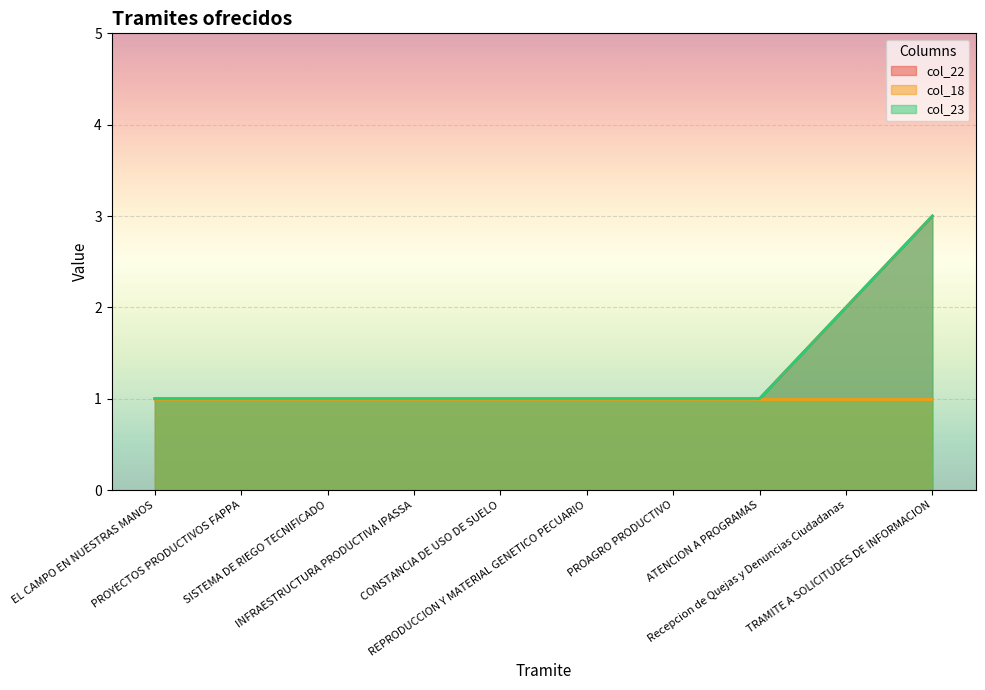

What position from the right is Recepcion de Quejas y Denuncias Ciudadanas?

2